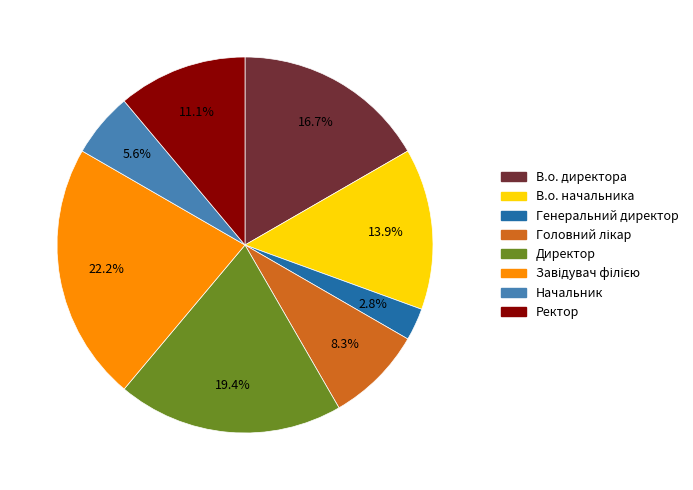

What percentage is the Директор slice, to the nearest percent?

19%